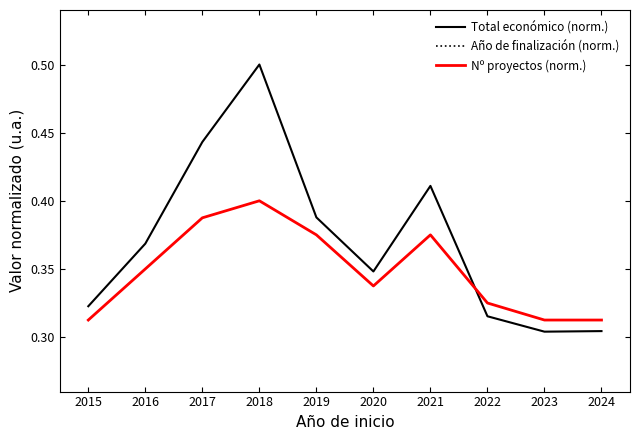

List the series in order of their peak value, highest first.

Año de finalización (norm.), Total económico (norm.), Nº proyectos (norm.)